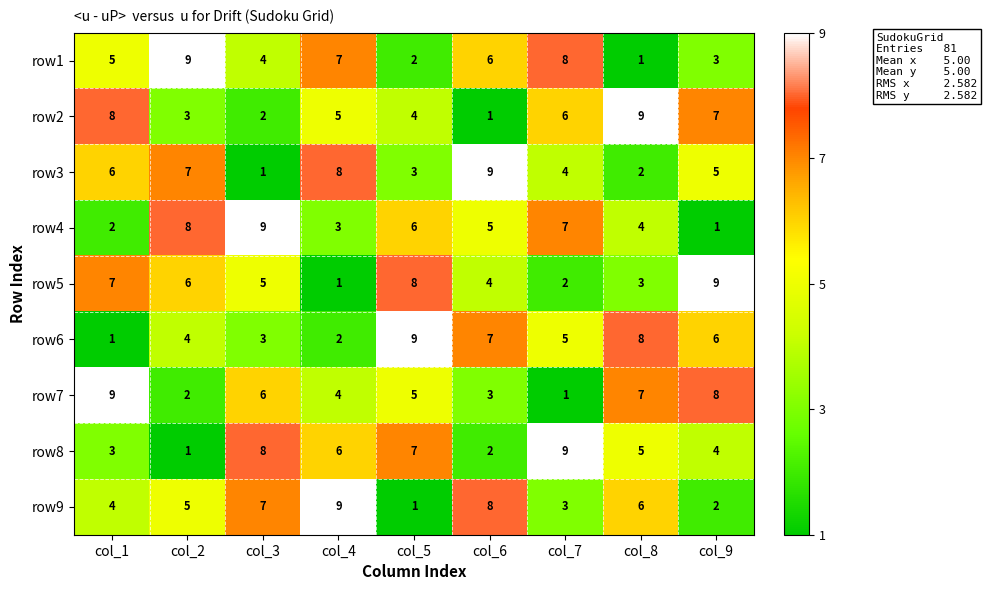

At which label is row5 closest to 5?

col_3